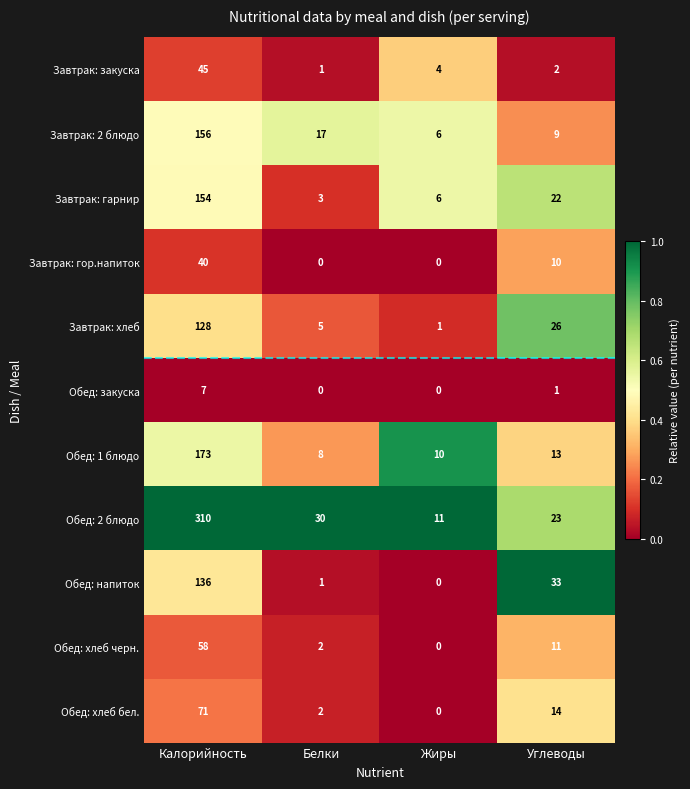

List the labels in order of Завтрак: хлеб value, smallest first.

Жиры, Белки, Углеводы, Калорийность